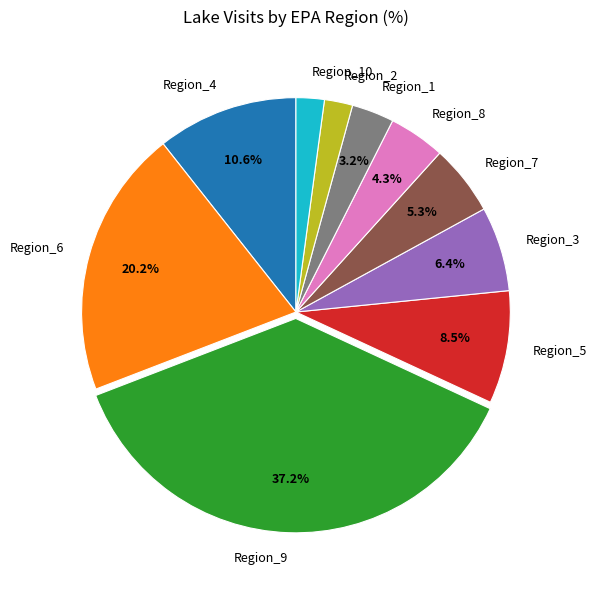

What percentage is NOT represented by Region_3?

93.6%